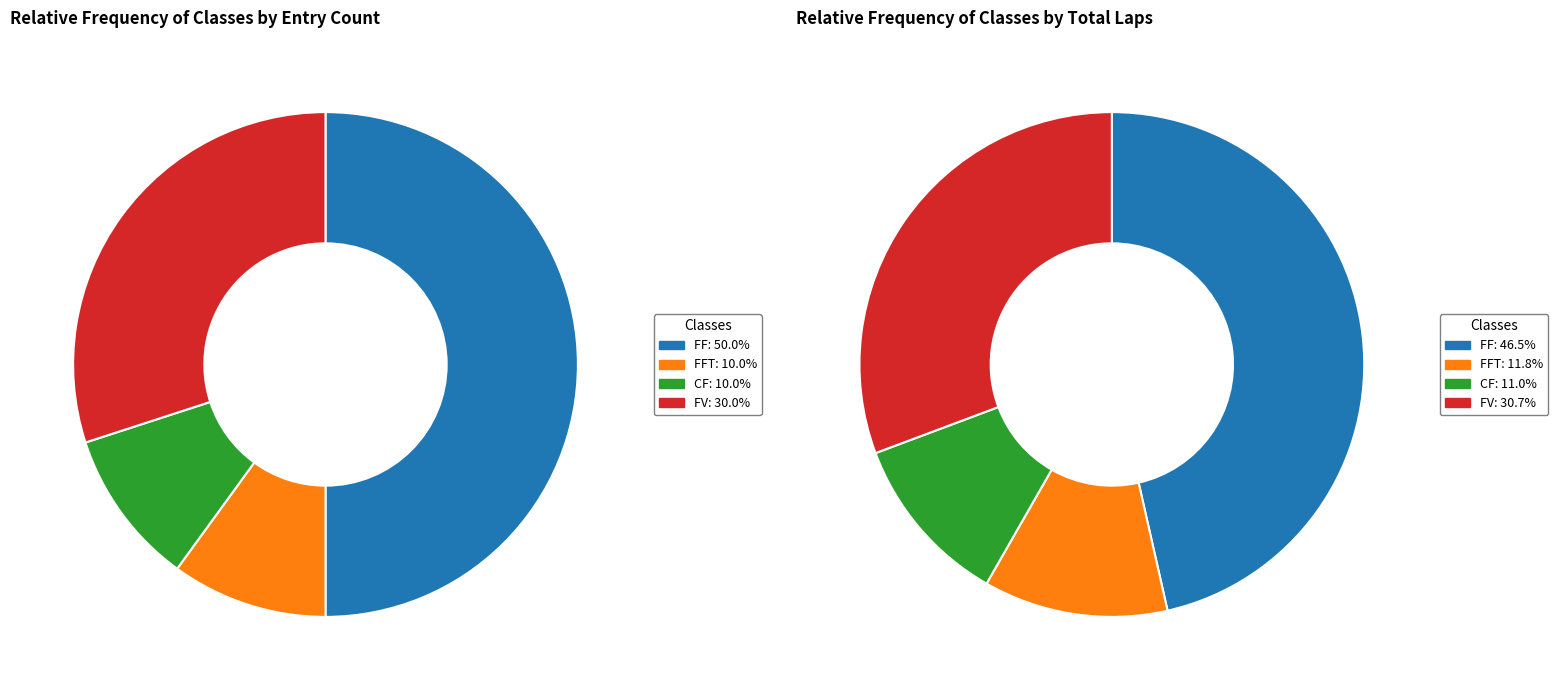

True or false: FF accounts for 64% of the total.

False